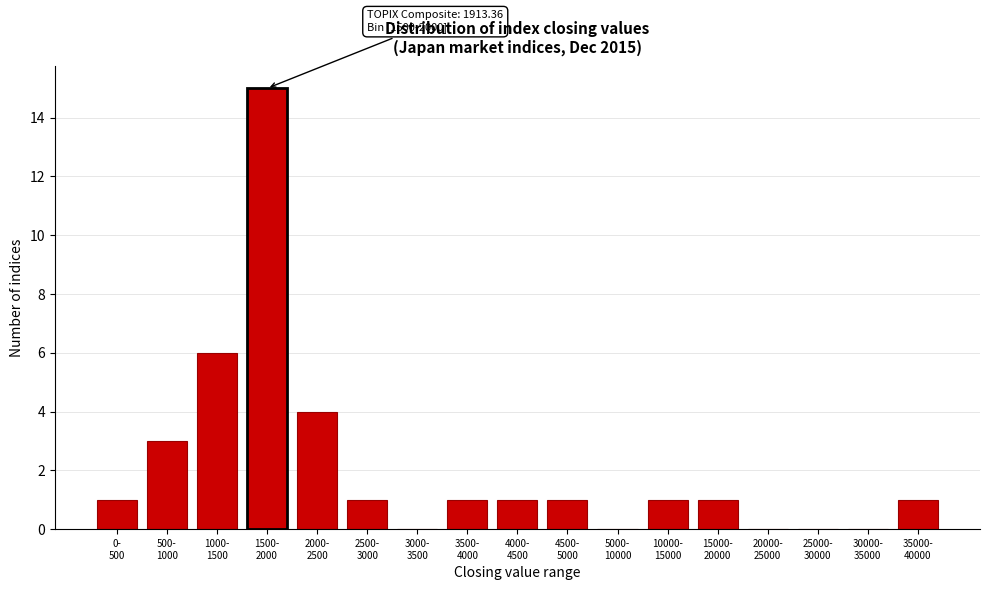

What is the sum of all values?

36